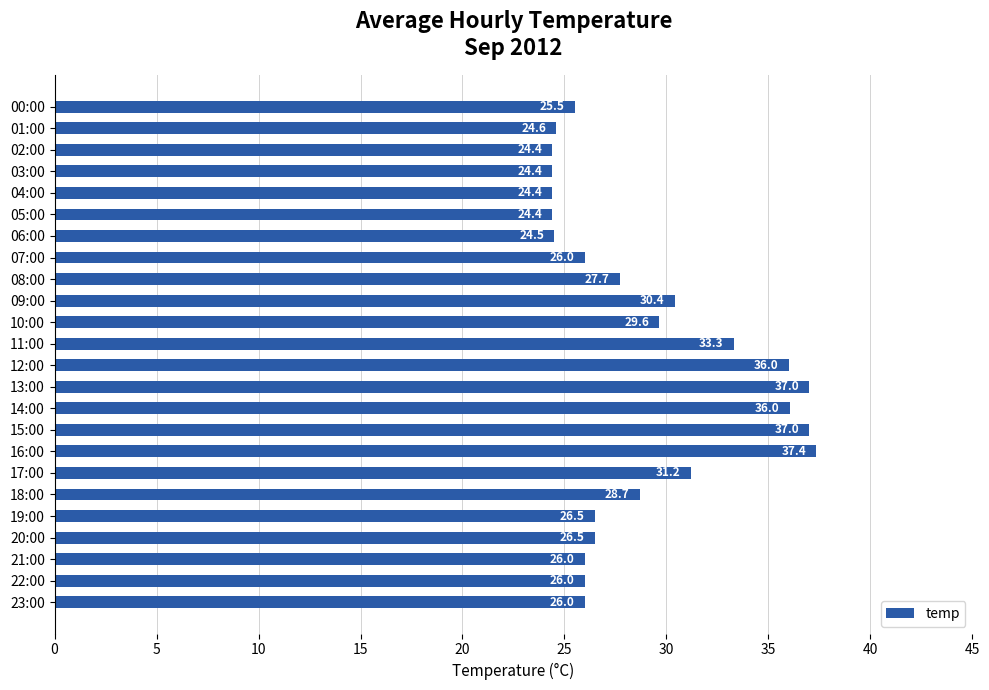

What is the ratio of the value at 05:00 to the value at 02:00?

1.0